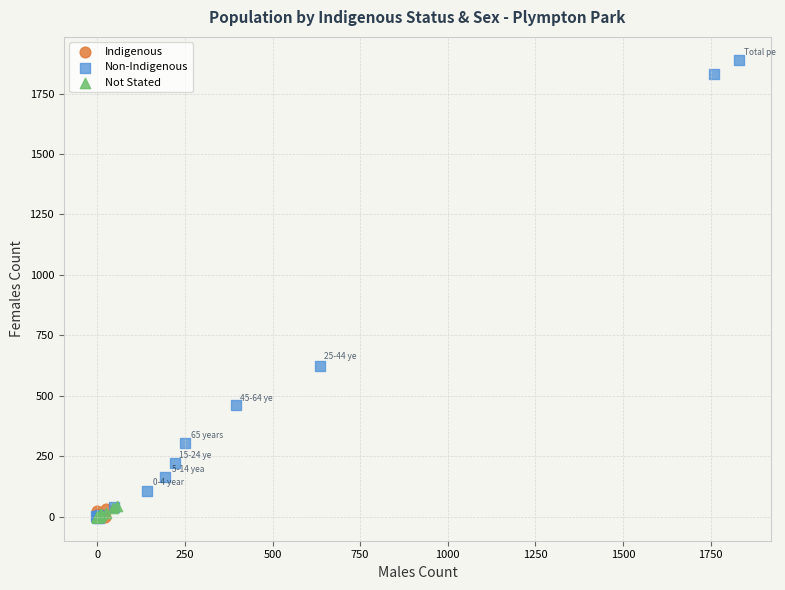

Which series has the widest spread of Y values?

Non-Indigenous